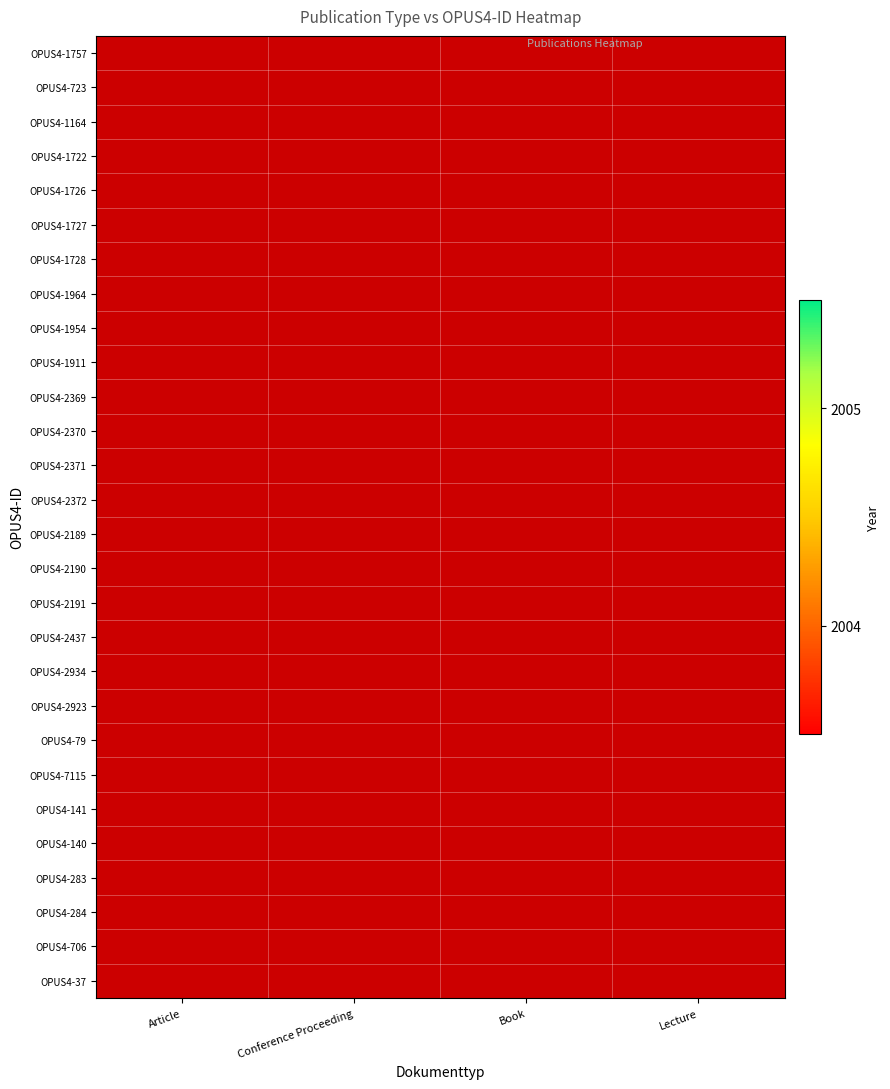

Is the value of OPUS4-2371 at Lecture greater than the value of OPUS4-1727 at Lecture?

No